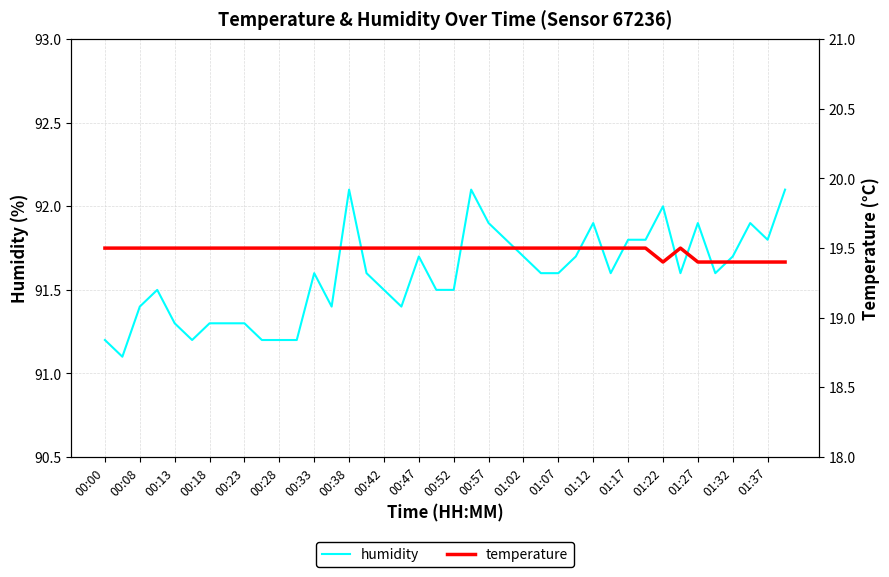

What are all the series names shown in the legend?

humidity, temperature